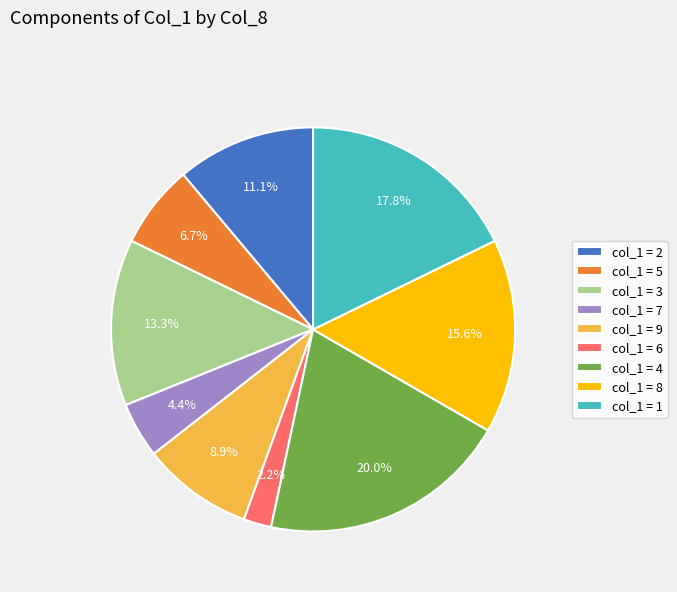

How much of the chart is everything except col_1 = 3?

86.7%